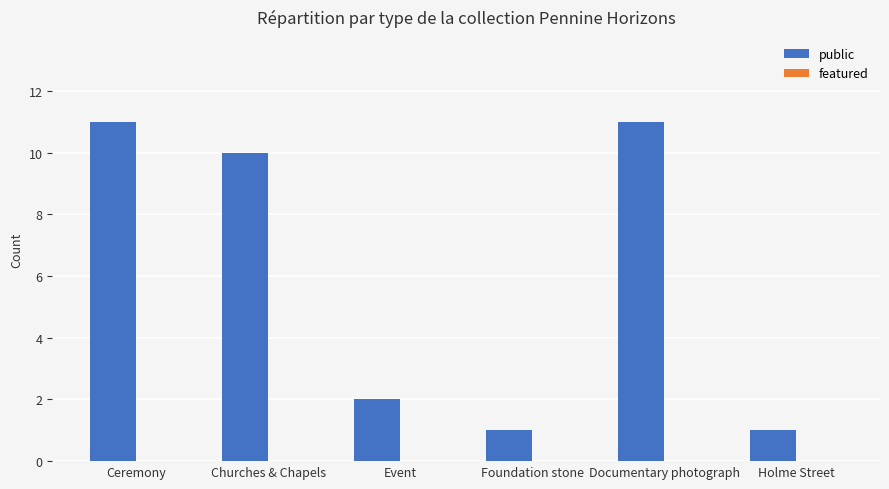

What is the difference between the maximum and minimum values?

10